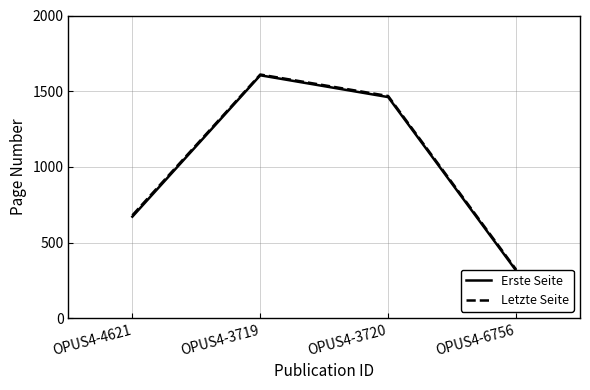

True or false: Letzte Seite has a value of 1468 at OPUS4-3720.

True